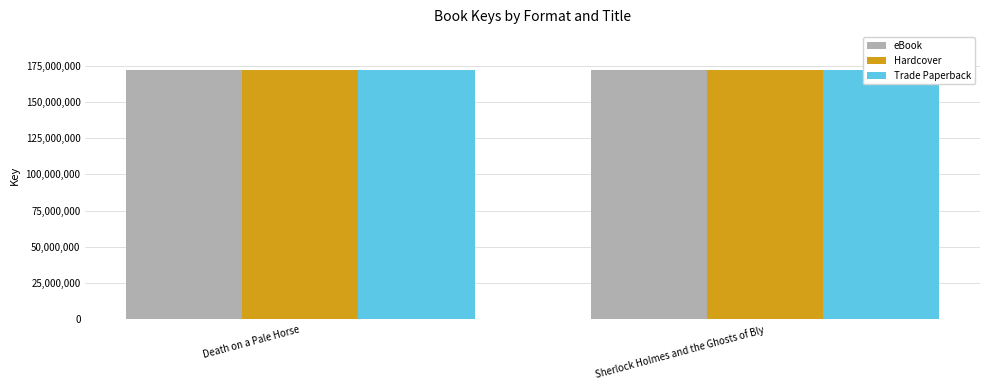

Reading left to right, list all the values displayed in this chart.

eBook: Death on a Pale Horse=172153598	Sherlock Holmes and the Ghosts of Bly=172276150
Hardcover: Death on a Pale Horse=172153598	Sherlock Holmes and the Ghosts of Bly=172276150
Trade Paperback: Death on a Pale Horse=172153598	Sherlock Holmes and the Ghosts of Bly=172276150